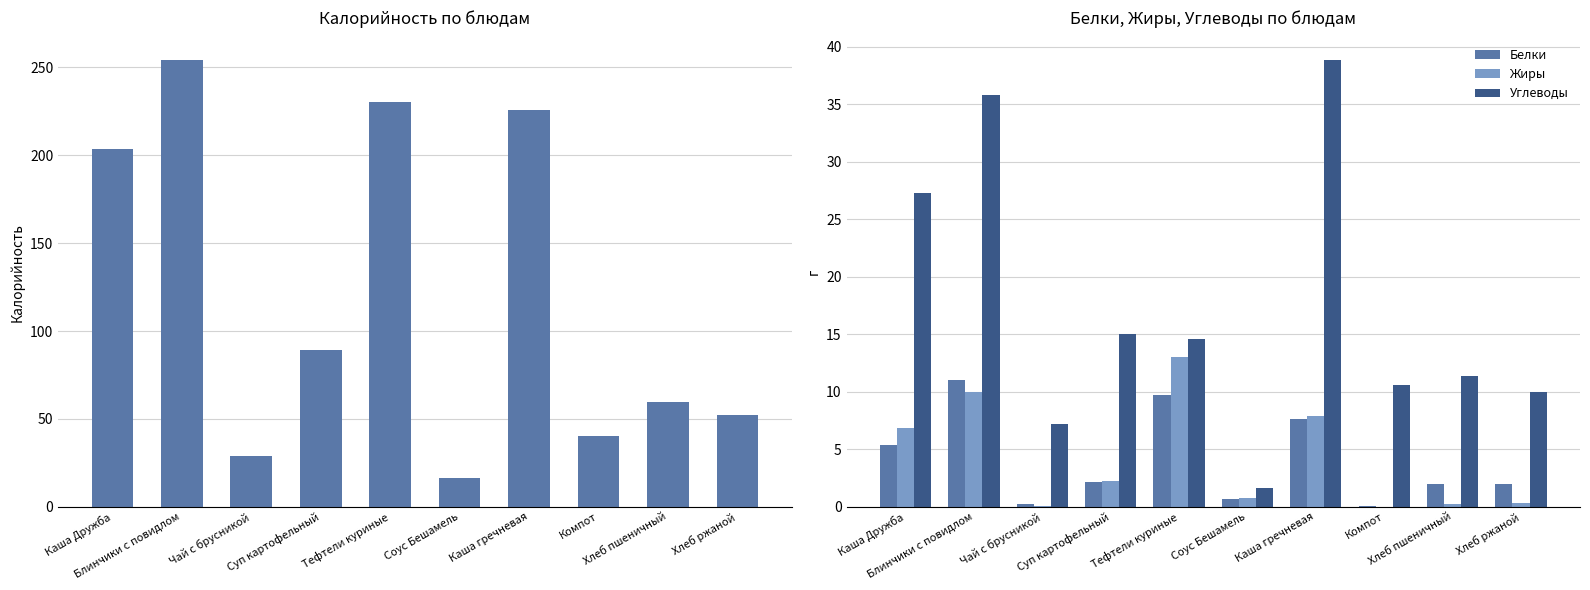

Where does the Жиры series first go above 2?

Каша Дружба